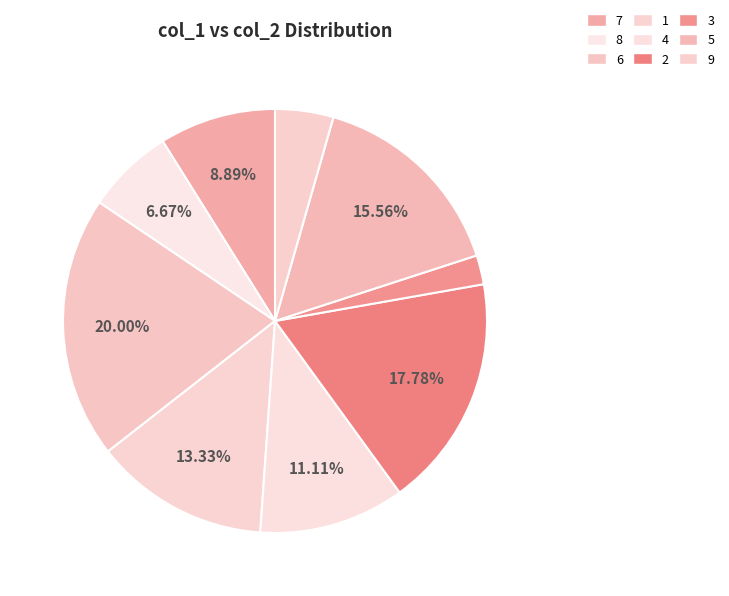

How many segments does this pie chart have?

9